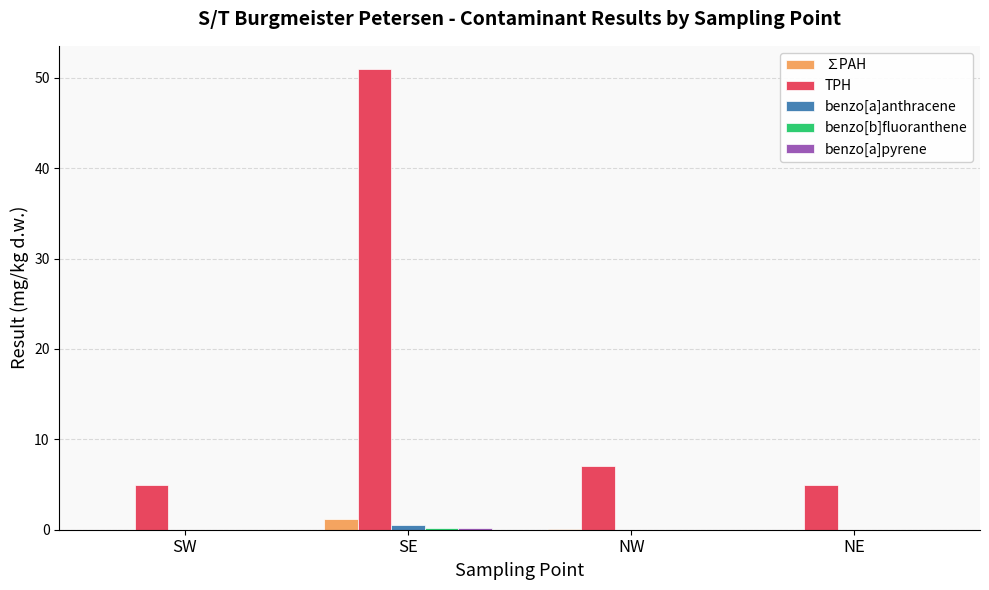

Which category has the highest value in the ∑PAH series?

SE